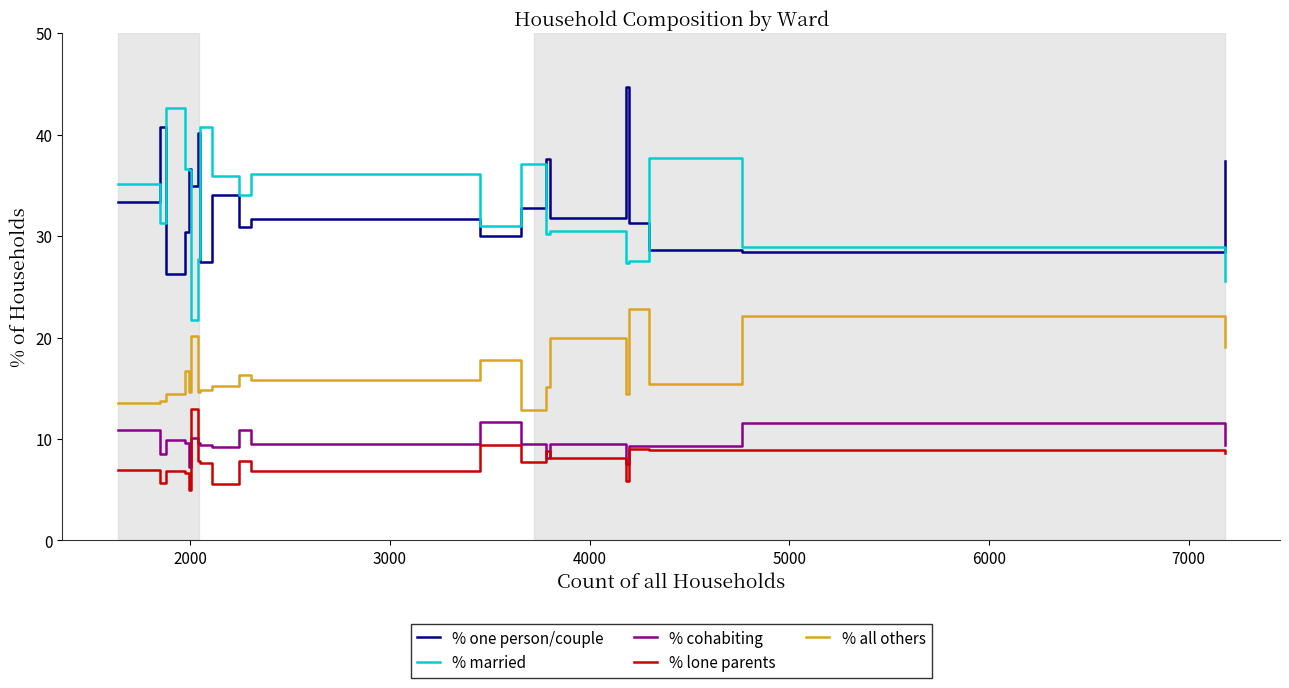

What is the smallest value displayed?

5.0